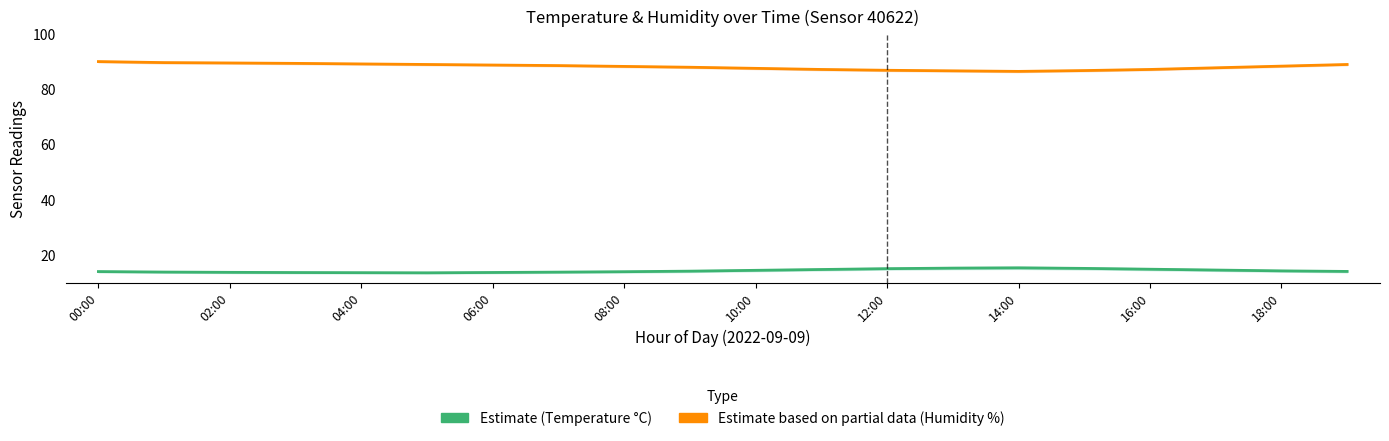

True or false: Estimate (Temperature °C) and Estimate based on partial data (Humidity %) intersect in this chart.

False